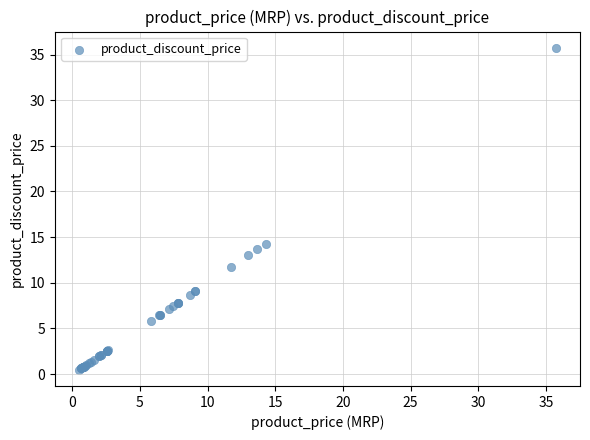

What Y value in the scatter plot is closest to 18?

14.3